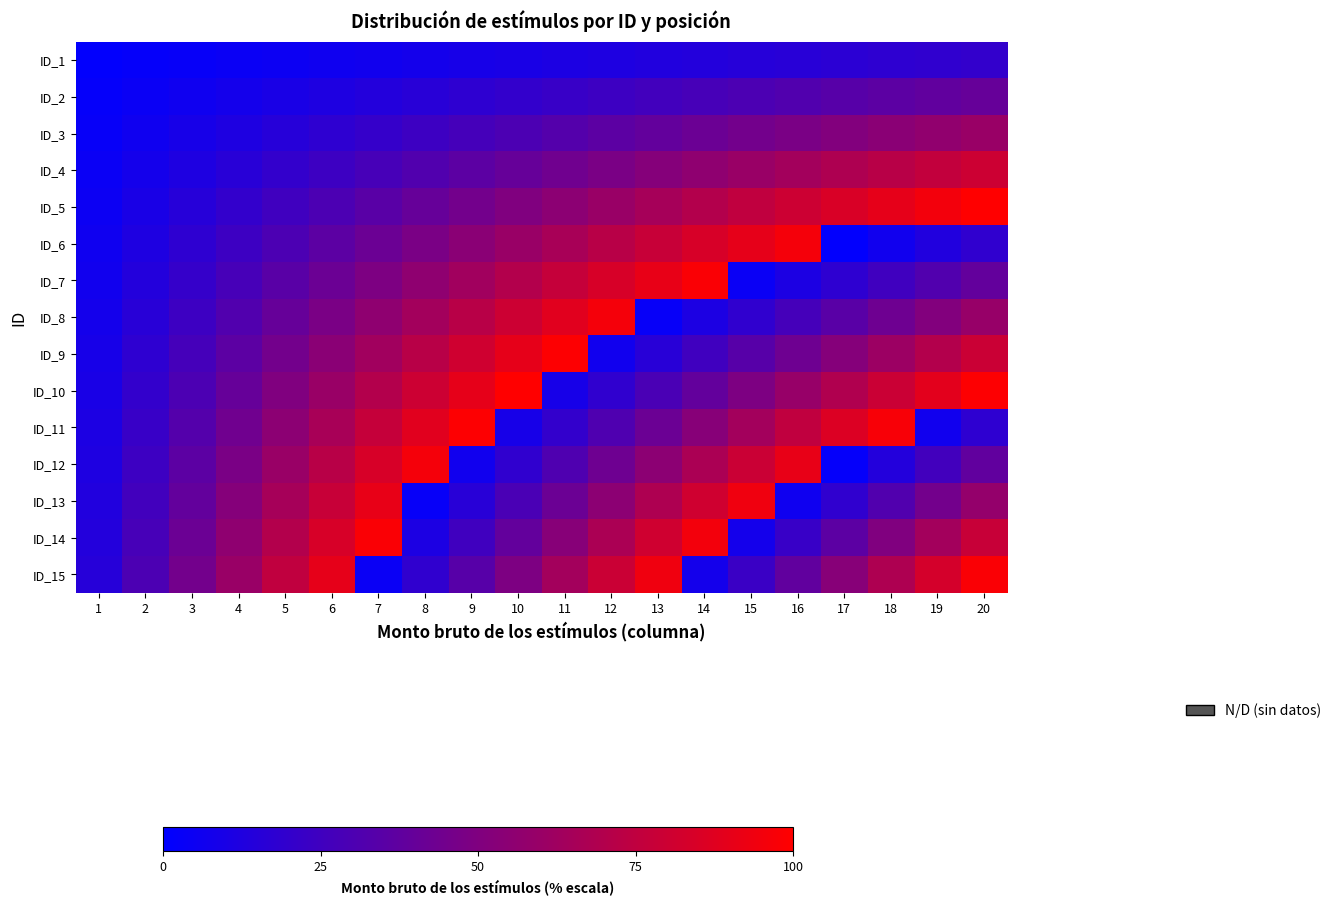

Which has a higher value, 10 or 6?

10